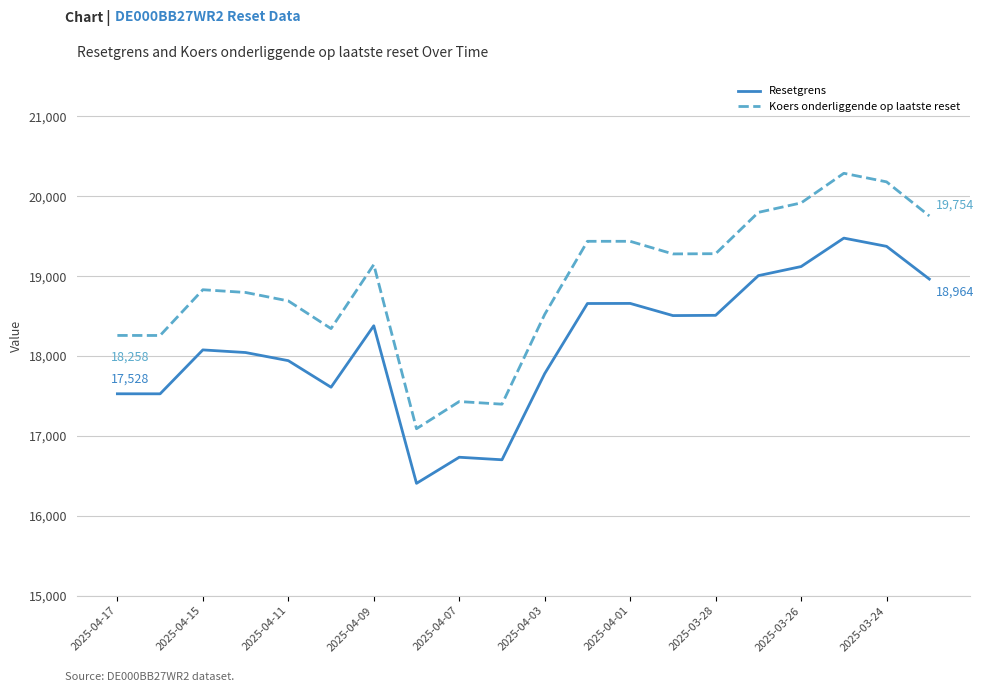

What is the greatest value displayed?

20287.8